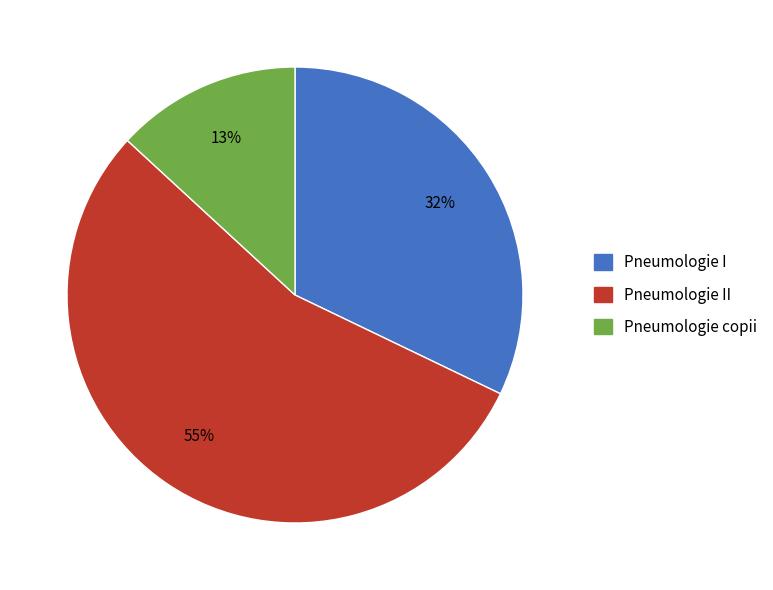

Do Pneumologie I and Pneumologie II together represent more than half of the pie?

Yes